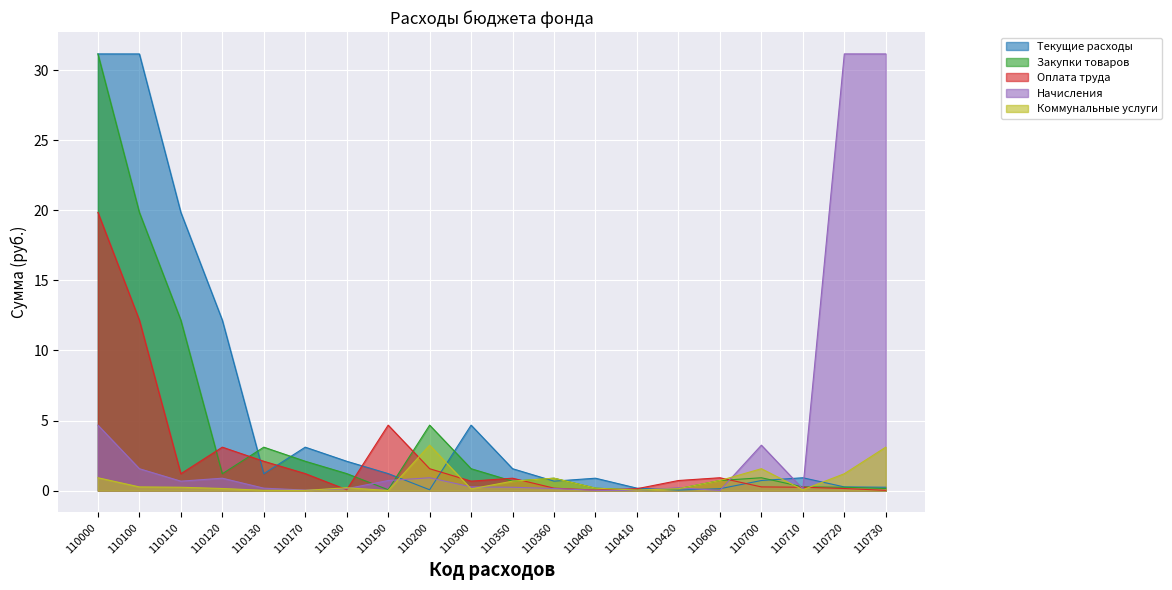

What is the average value of the Начисления series?

3.8